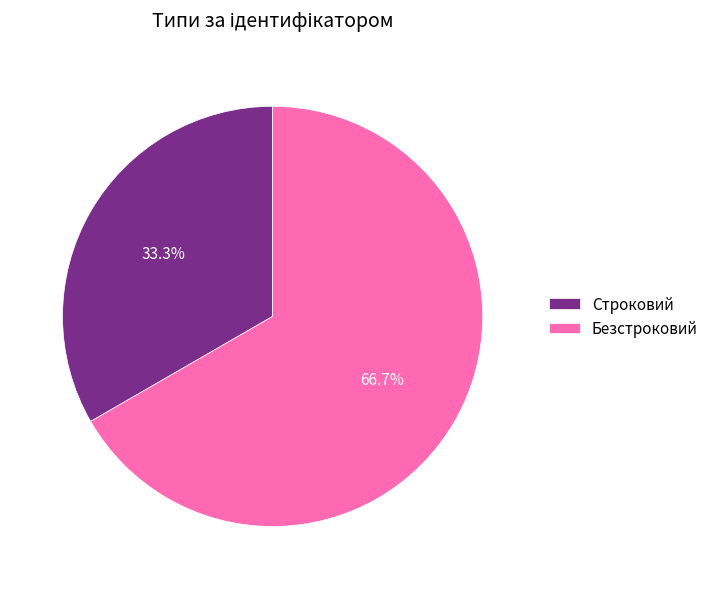

How many slices are in this pie chart?

2